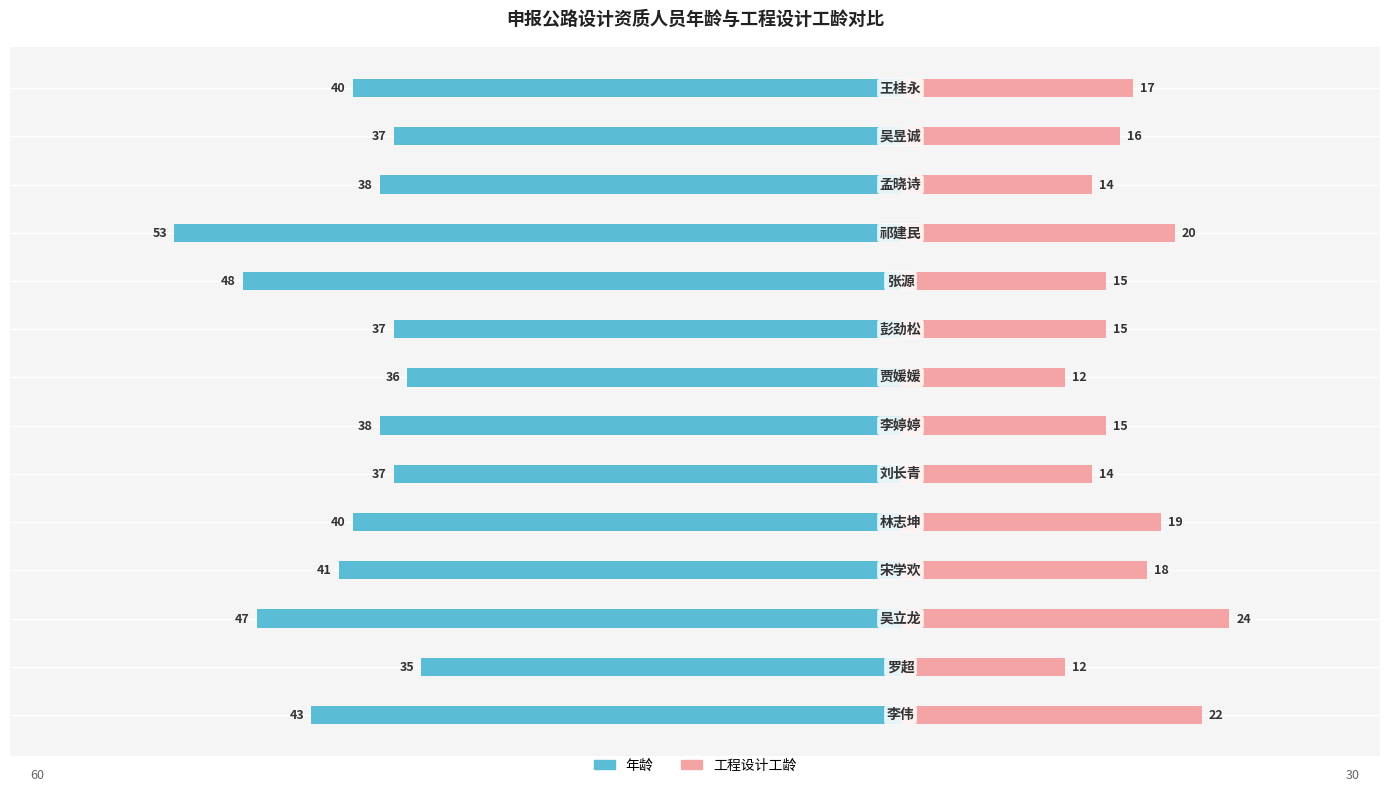

The 工程设计工龄 series shows 17 at 13. True or false?

True